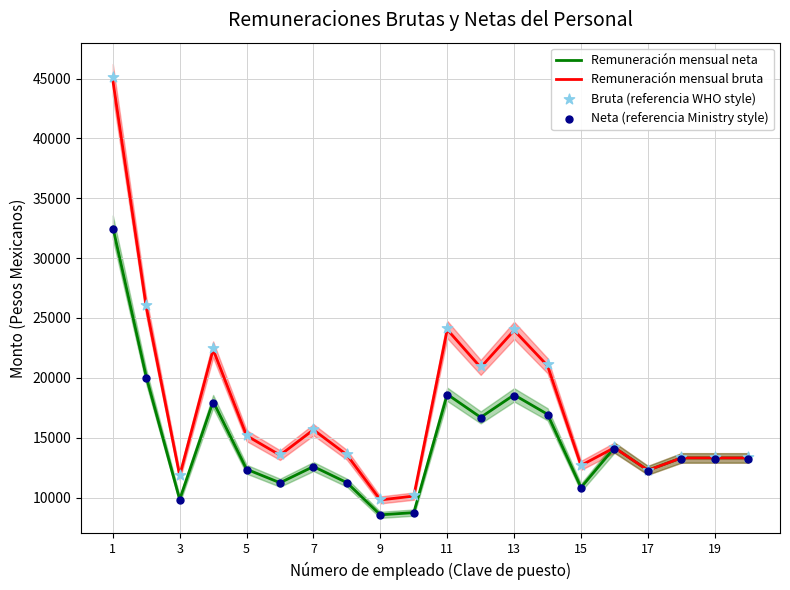

Is the value of Remuneración mensual bruta at 1 greater than the value of Remuneración mensual neta at 3?

Yes